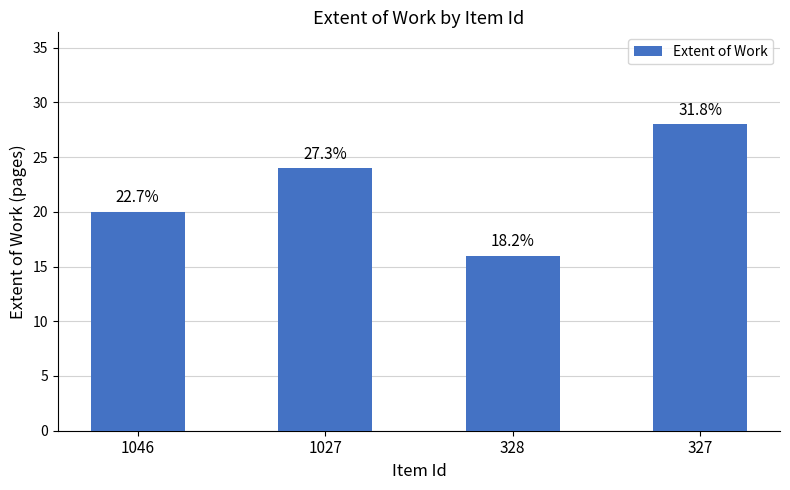

Rank the categories by value from highest to lowest.

327, 1027, 1046, 328